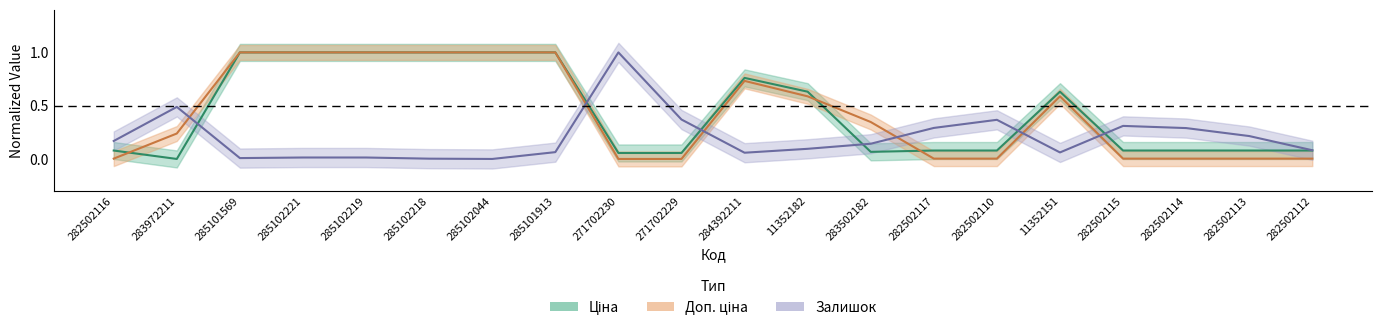

True or false: Доп. ціна has more than 1 points higher than both neighbors.

True